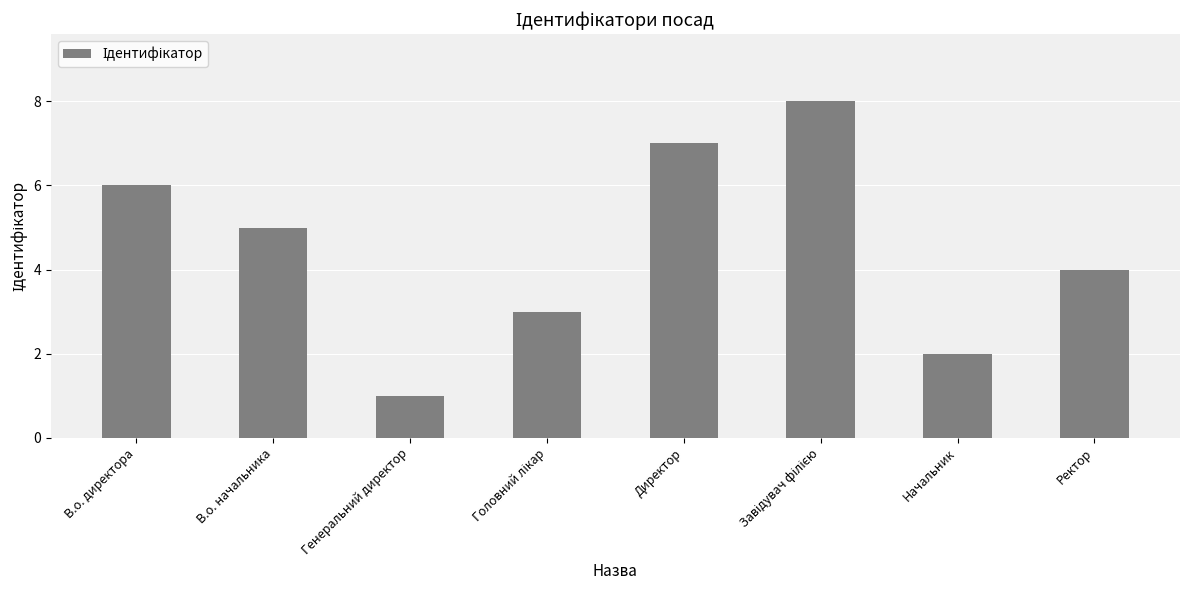

Does the chart contain any negative values?

No